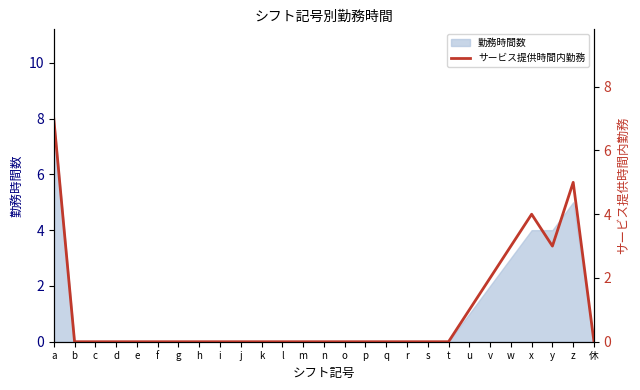

Rank the categories by value from highest to lowest.

a, z, x, w, y, v, u, b, c, d, e, f, g, h, i, j, k, l, m, n, o, p, q, r, s, t, 休